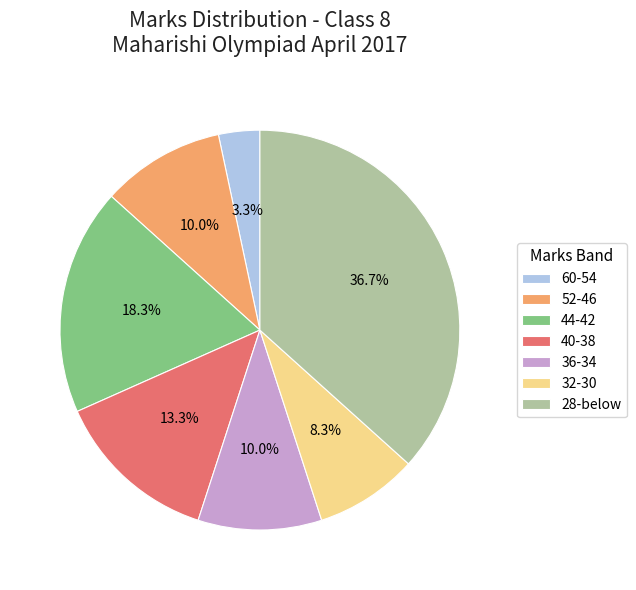

Is the sum of 60-54 and 36-34 greater than half?

No